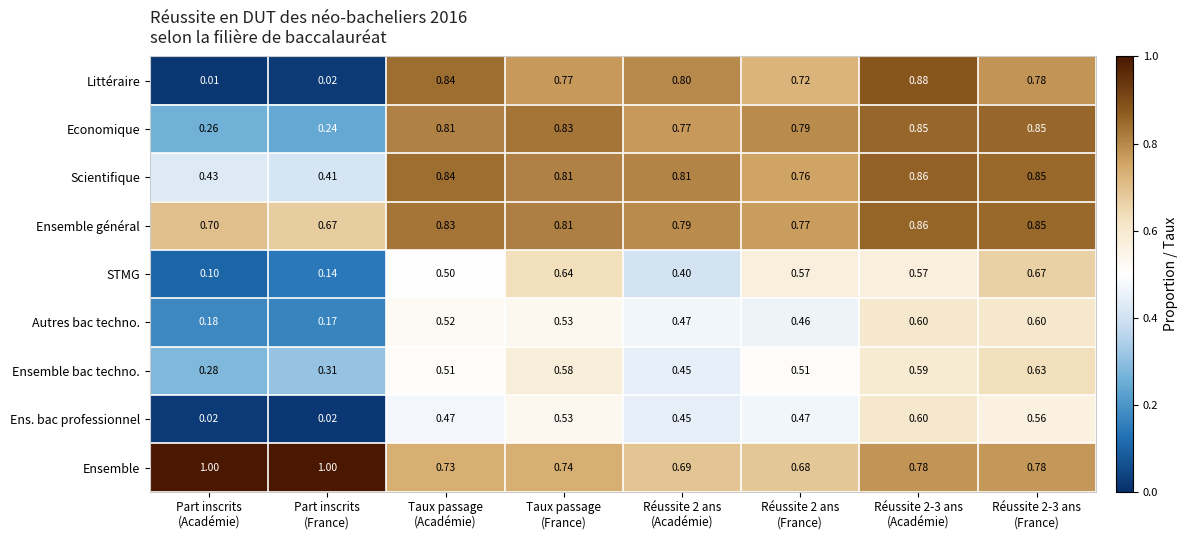

Which series has the largest range (max minus min)?

Littéraire